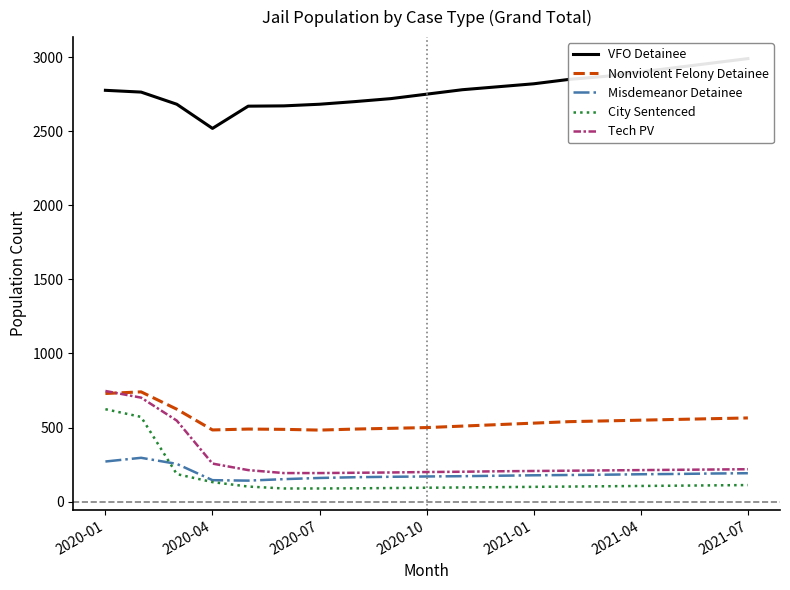

What position from the left is 11?

12